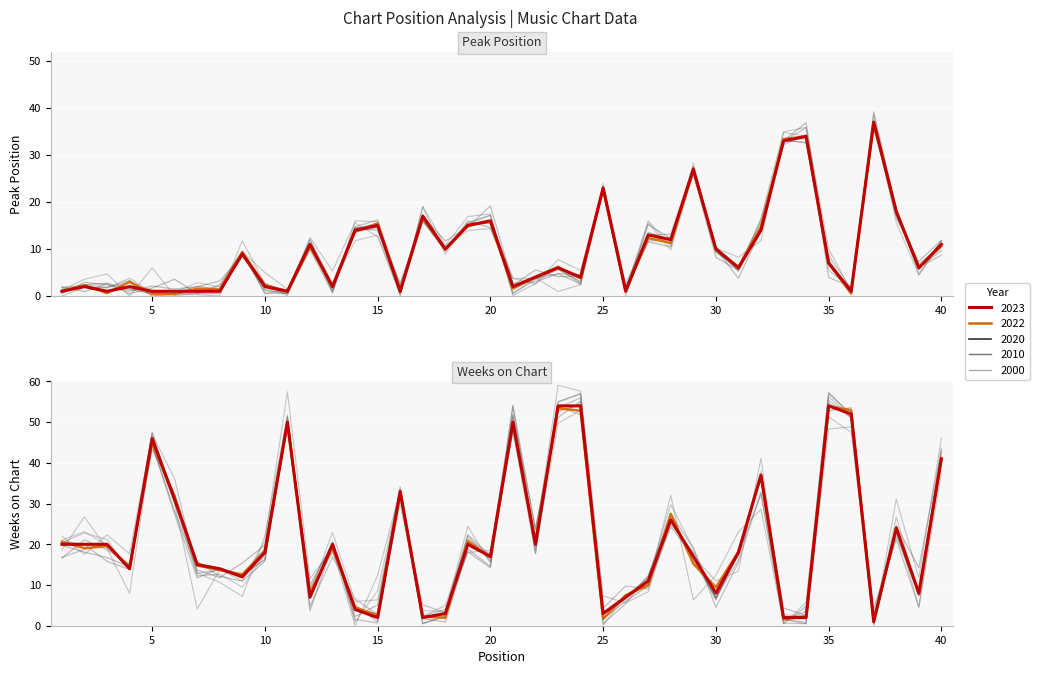

How many interior local valleys does the Peak Position series have?

12